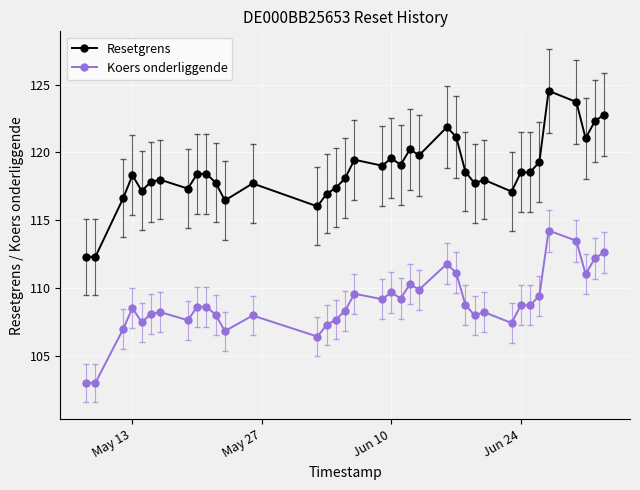

Rank the series by their maximum value, from lowest to highest.

Koers onderliggende, Resetgrens